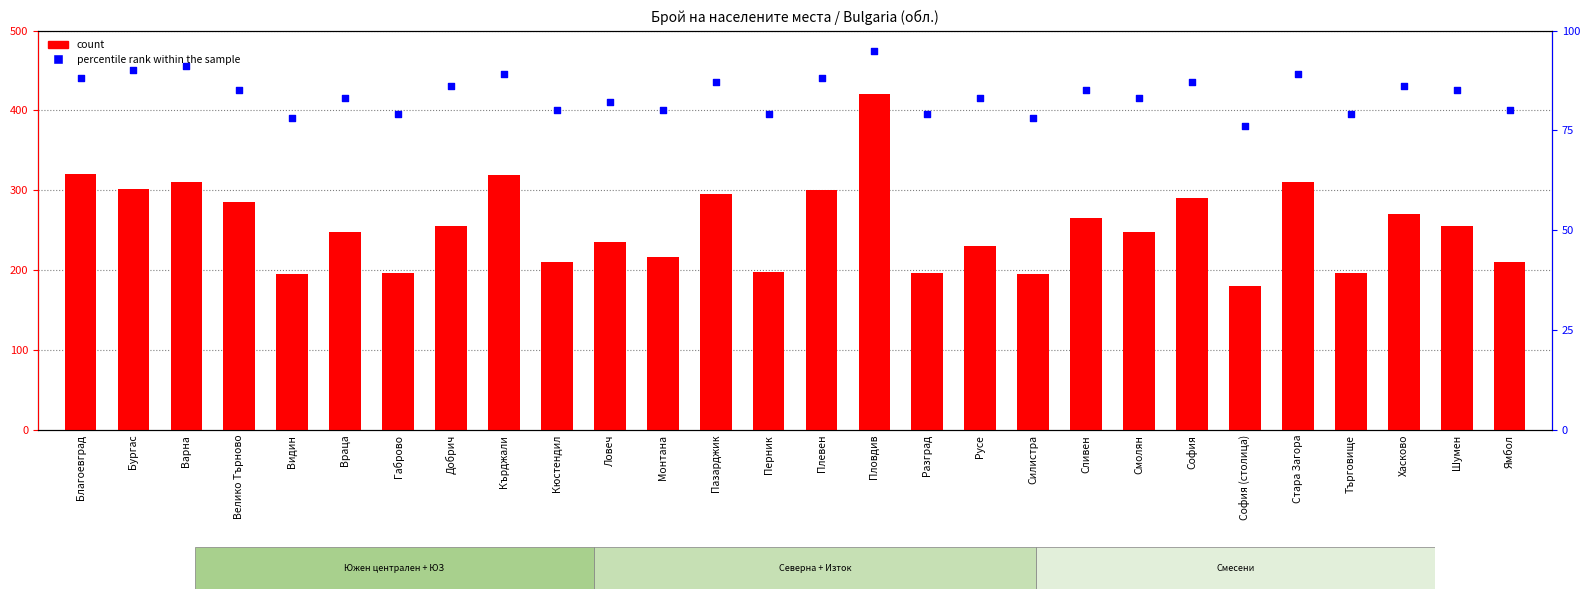

Which series has the largest Y range (max minus min)?

count